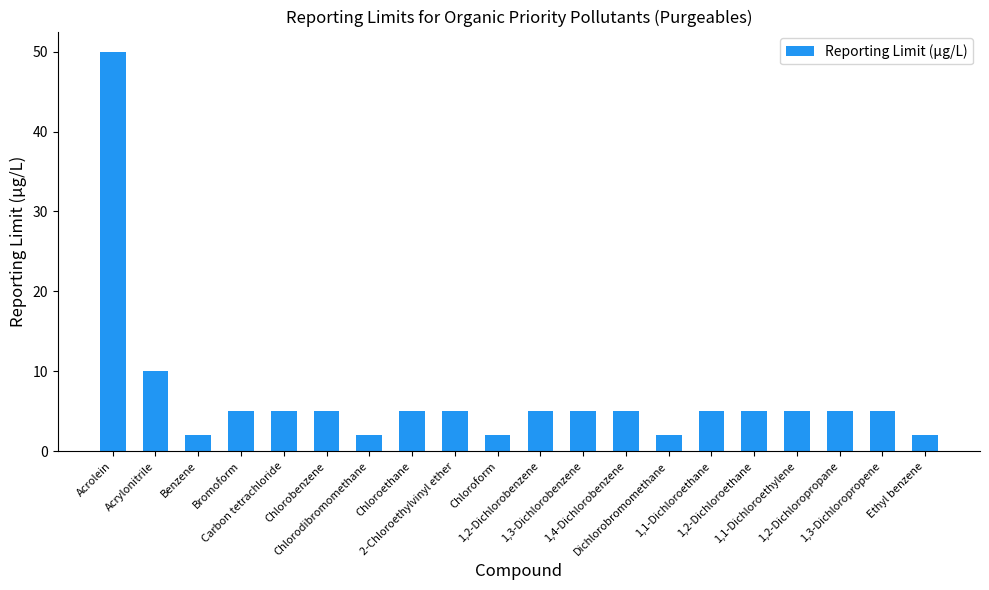

What is the value of the 11th bar from the left?

5